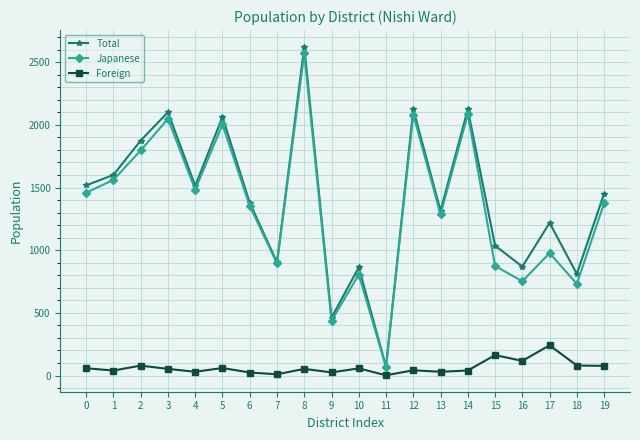

What is the value of the Foreign point at the 16th from the left?

163